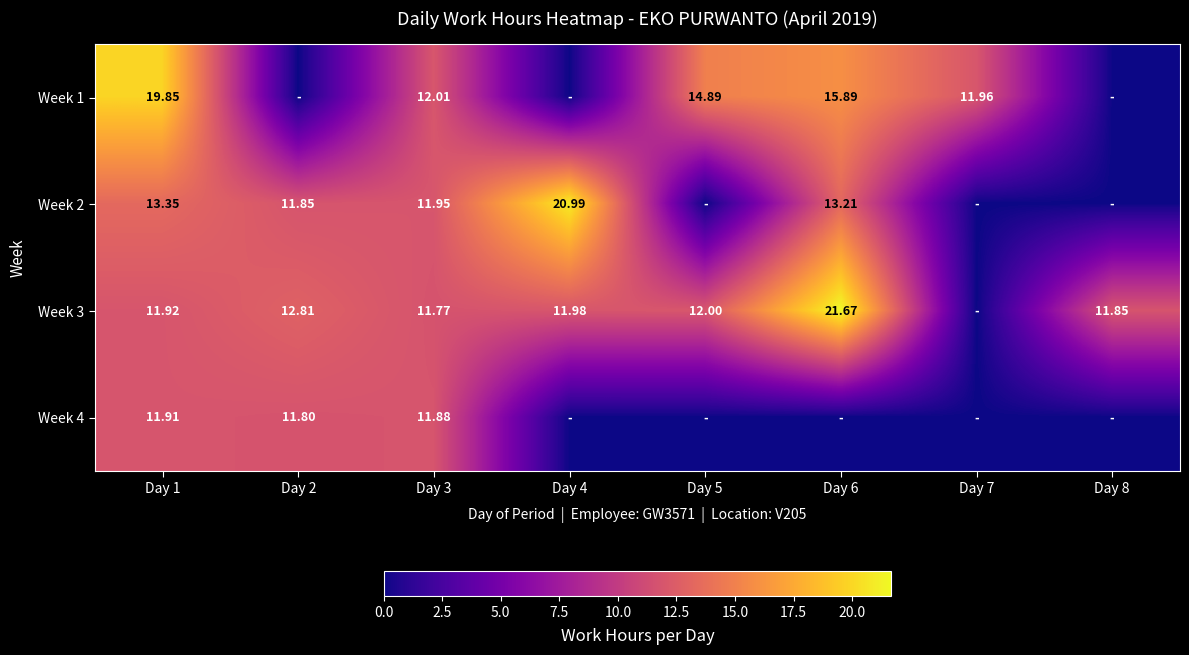

What is the greatest value displayed?

21.7